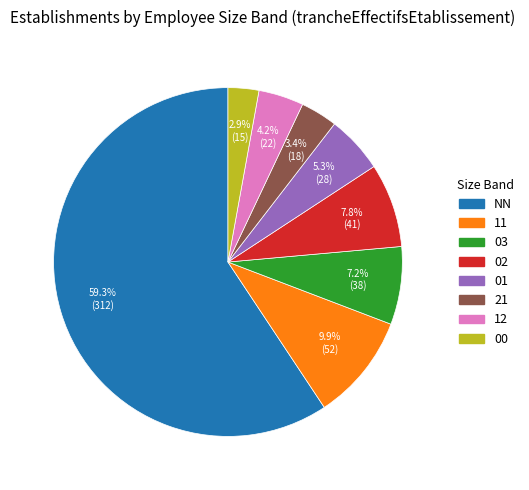

To the nearest percent, what portion does 03 represent?

7%